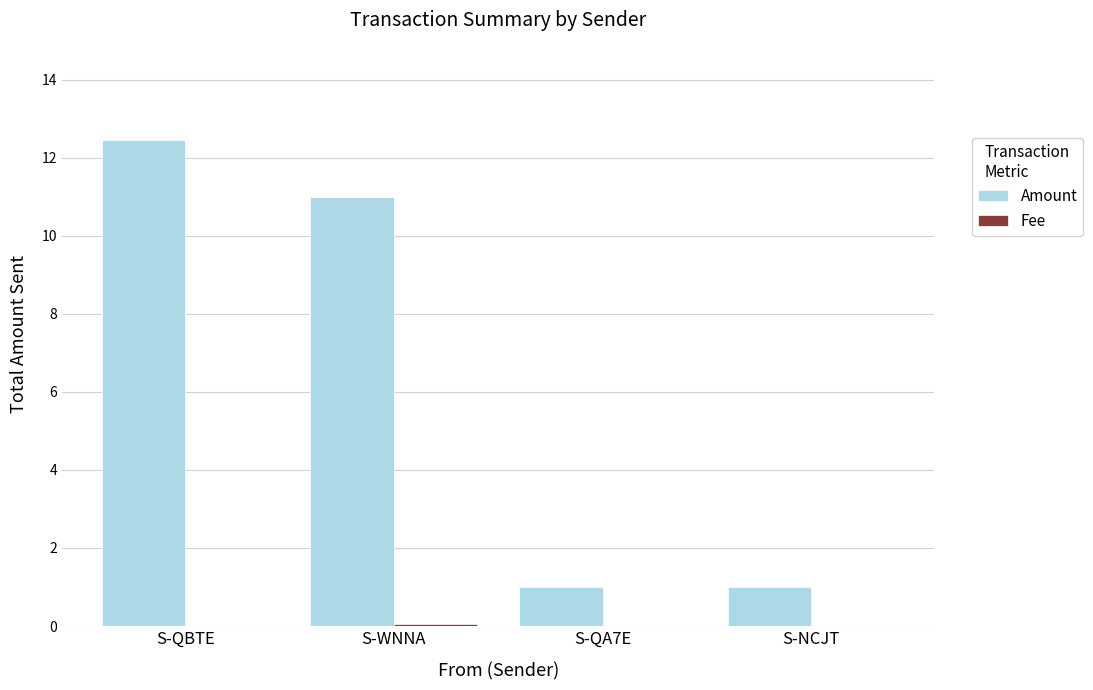

Count the number of data series in this chart.

2